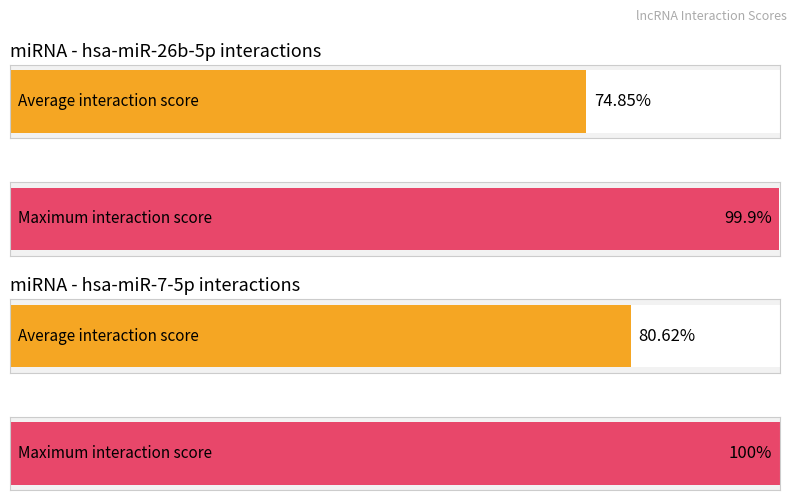

How many bars are there in each group?

2